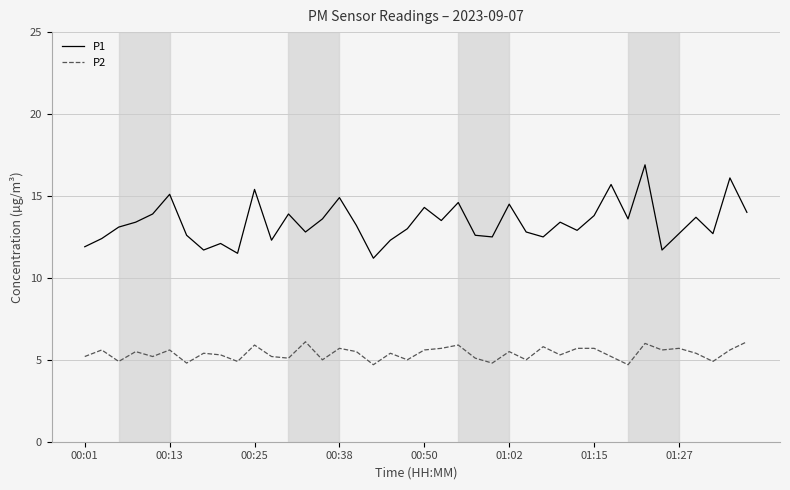

Rank the series by their average value, from lowest to highest.

P2, P1